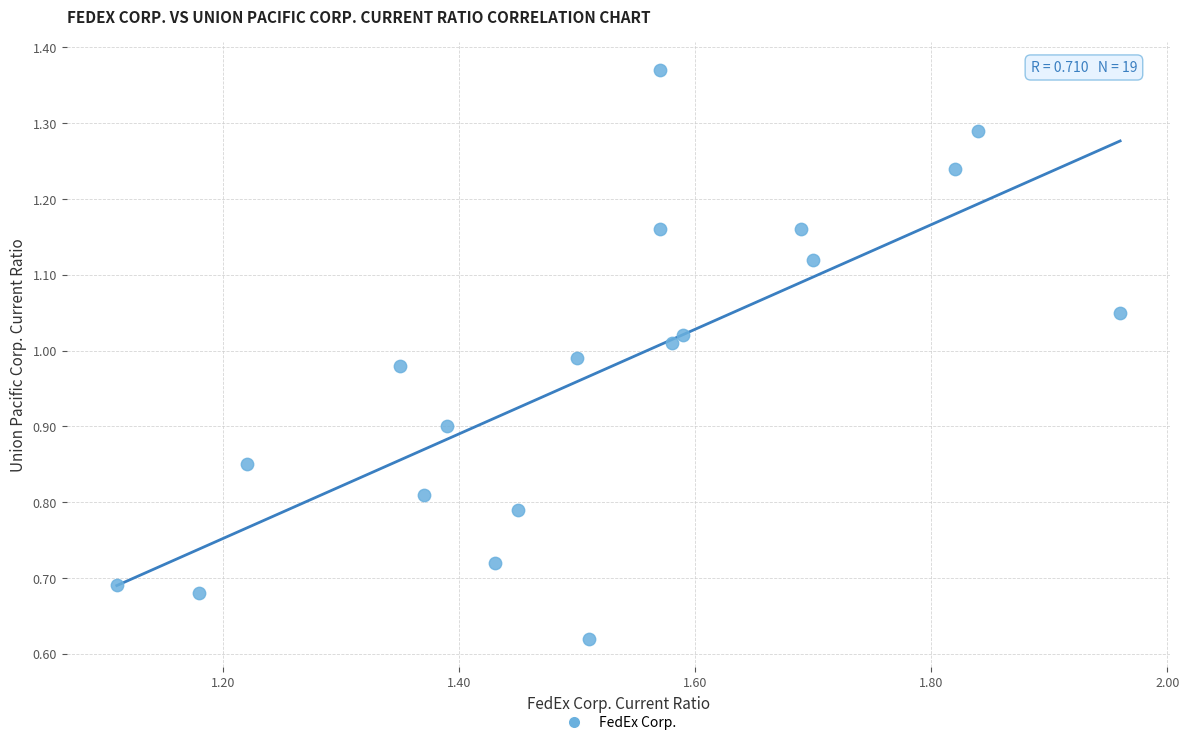

How many data points are displayed?

19